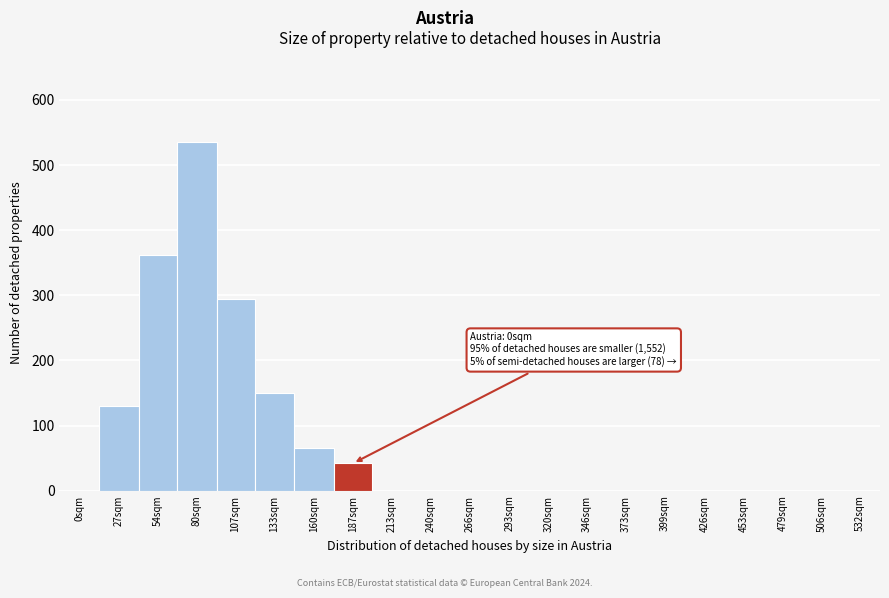

Reading right to left, extract all data points from this chart.

532sqm=0	506sqm=0	479sqm=0	453sqm=0	426sqm=0	399sqm=0	373sqm=0	346sqm=0	320sqm=0	293sqm=0	266sqm=0	240sqm=0	213sqm=0	187sqm=42	160sqm=65	133sqm=150	107sqm=295	80sqm=535	54sqm=362	27sqm=130	0sqm=0